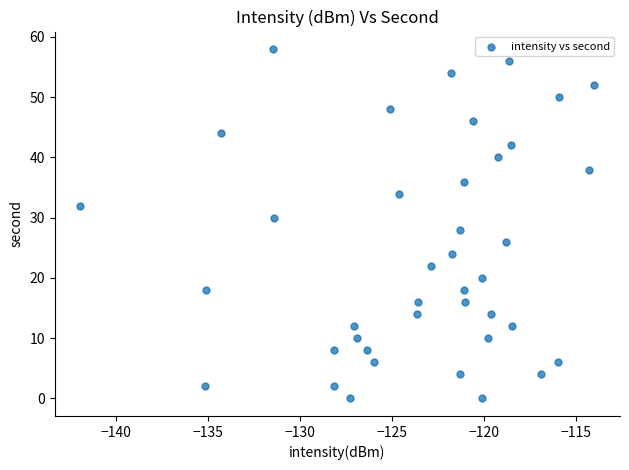

What is the range of Y values (max minus min)?

58